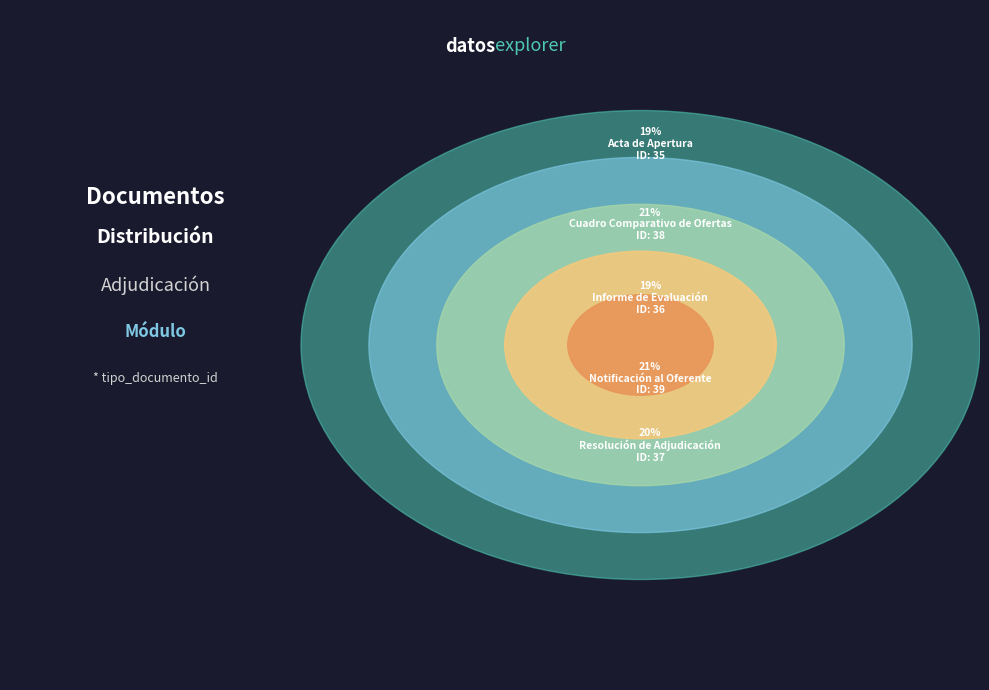

Does any single category account for the majority?

No